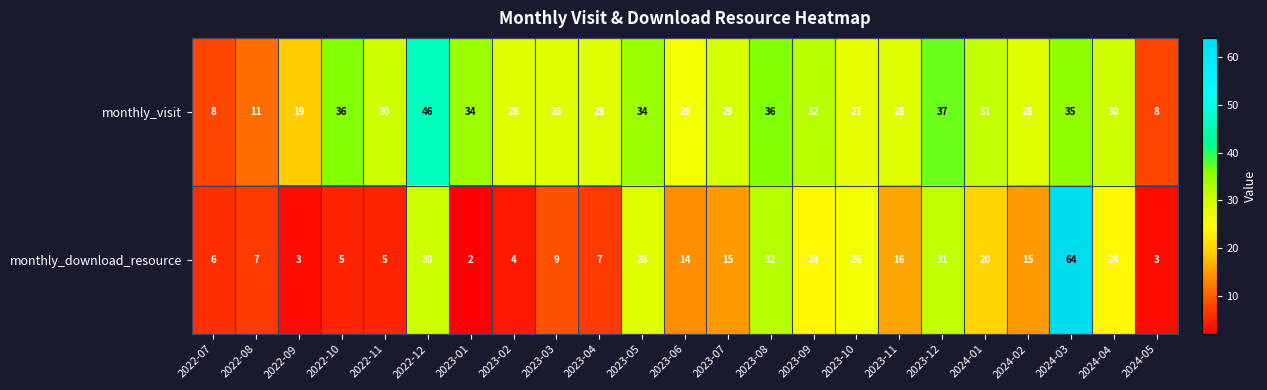

At which label does monthly_visit reach its peak?

2022-12